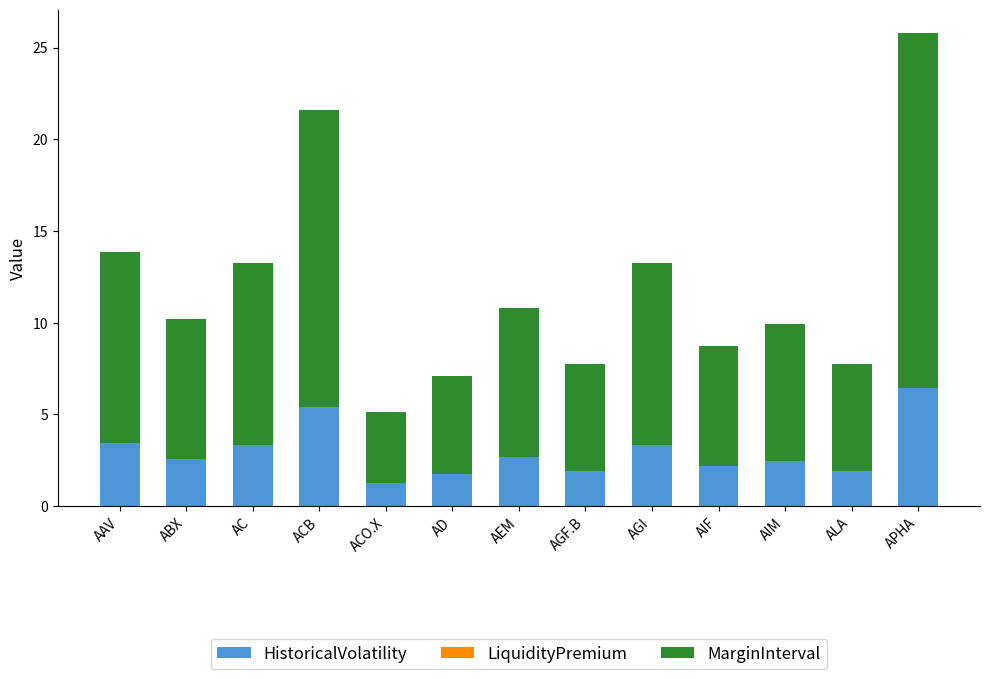

What is the lowest value of the HistoricalVolatility series?

1.3